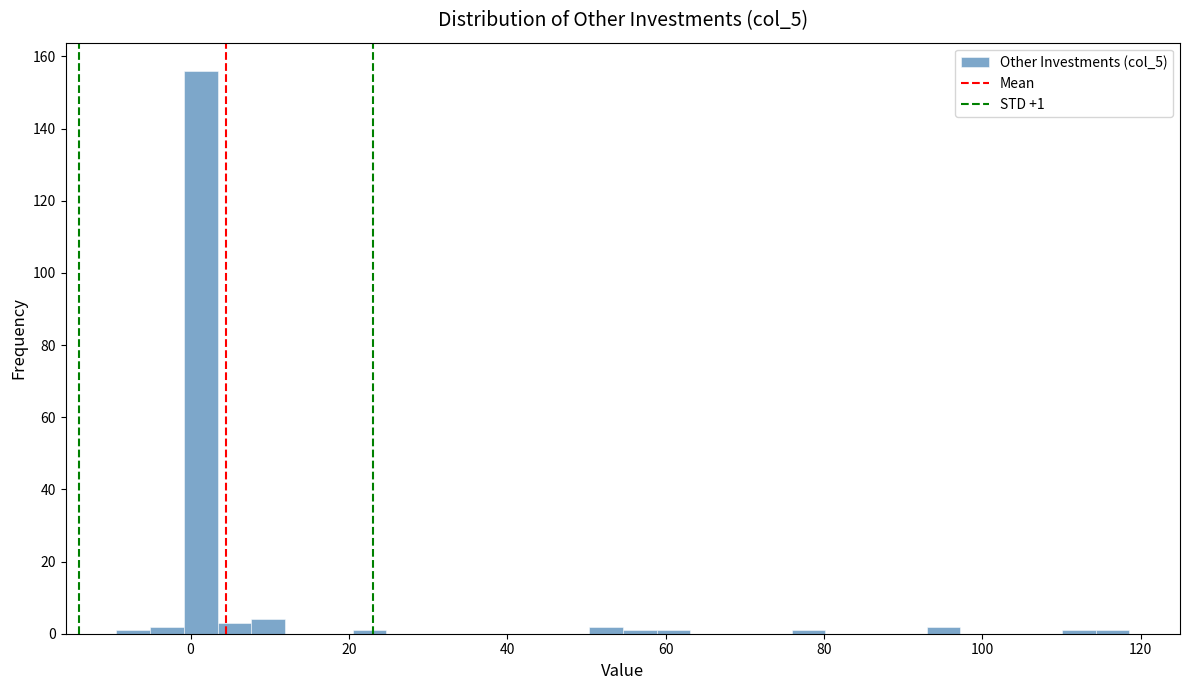

Read against the x-axis, roughly where is the centre of the tallest bar?

2